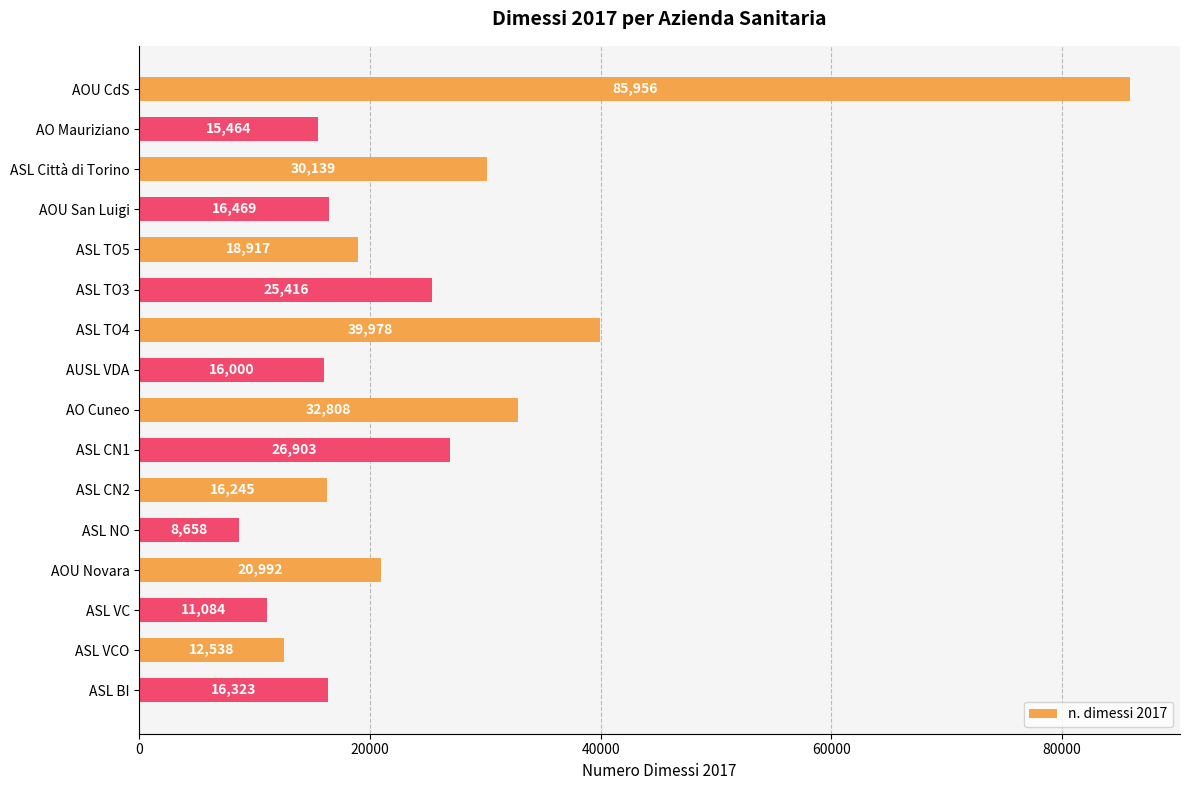

What is the ratio of the value at ASL CN2 to the value at ASL TO4?

0.4